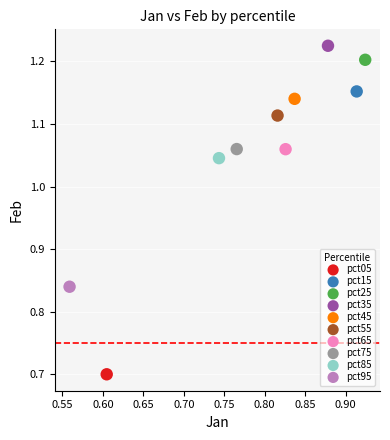

What are all the series names shown in the legend?

pct05, pct15, pct25, pct35, pct45, pct55, pct65, pct75, pct85, pct95